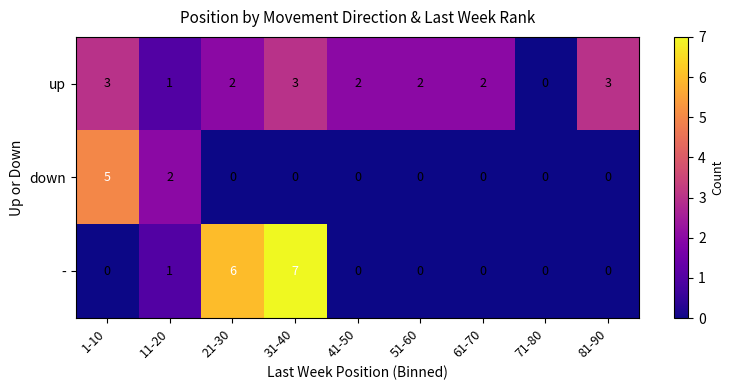

How many - values are between 0 and 1?

7